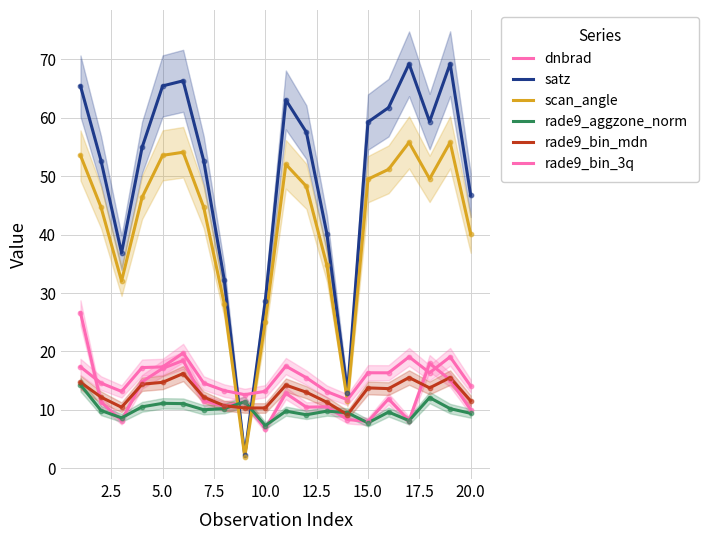

Which series reaches the maximum Y coordinate?

satz